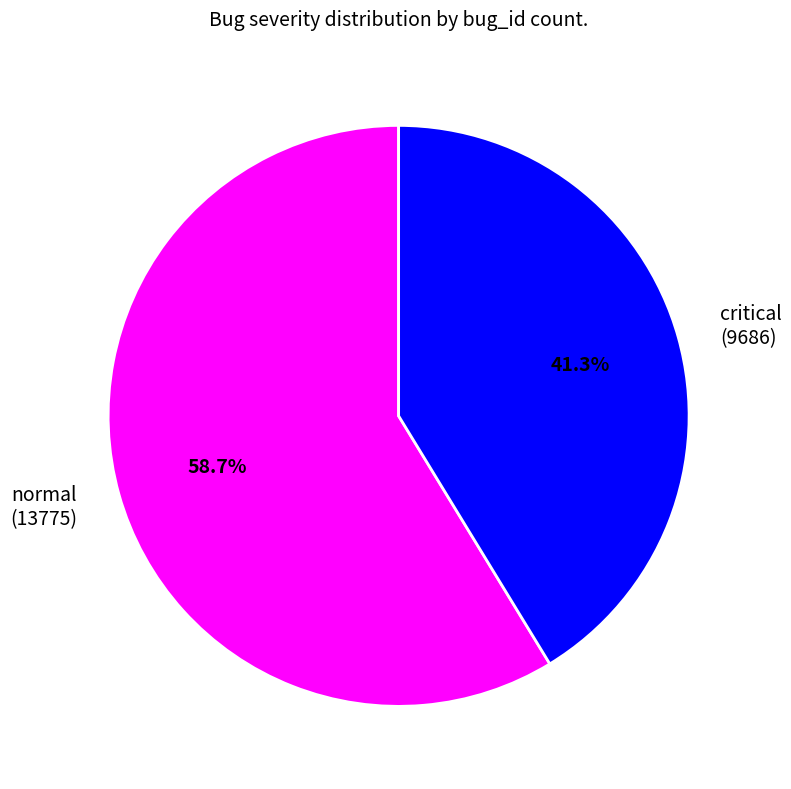

To the nearest percent, what percentage of the pie is normal?

59%